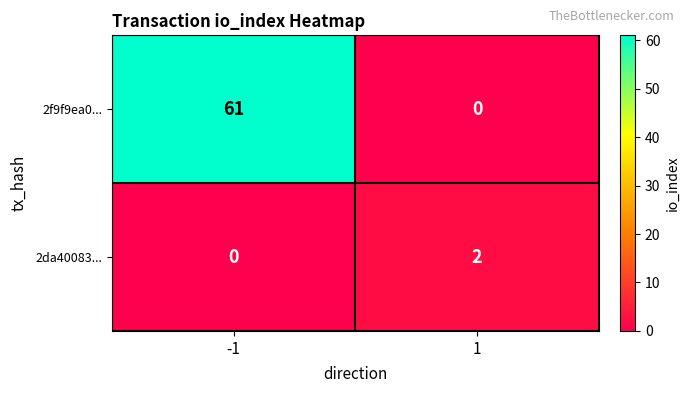

List the series in order of their overall mean, highest first.

2f9f9ea0..., 2da40083...